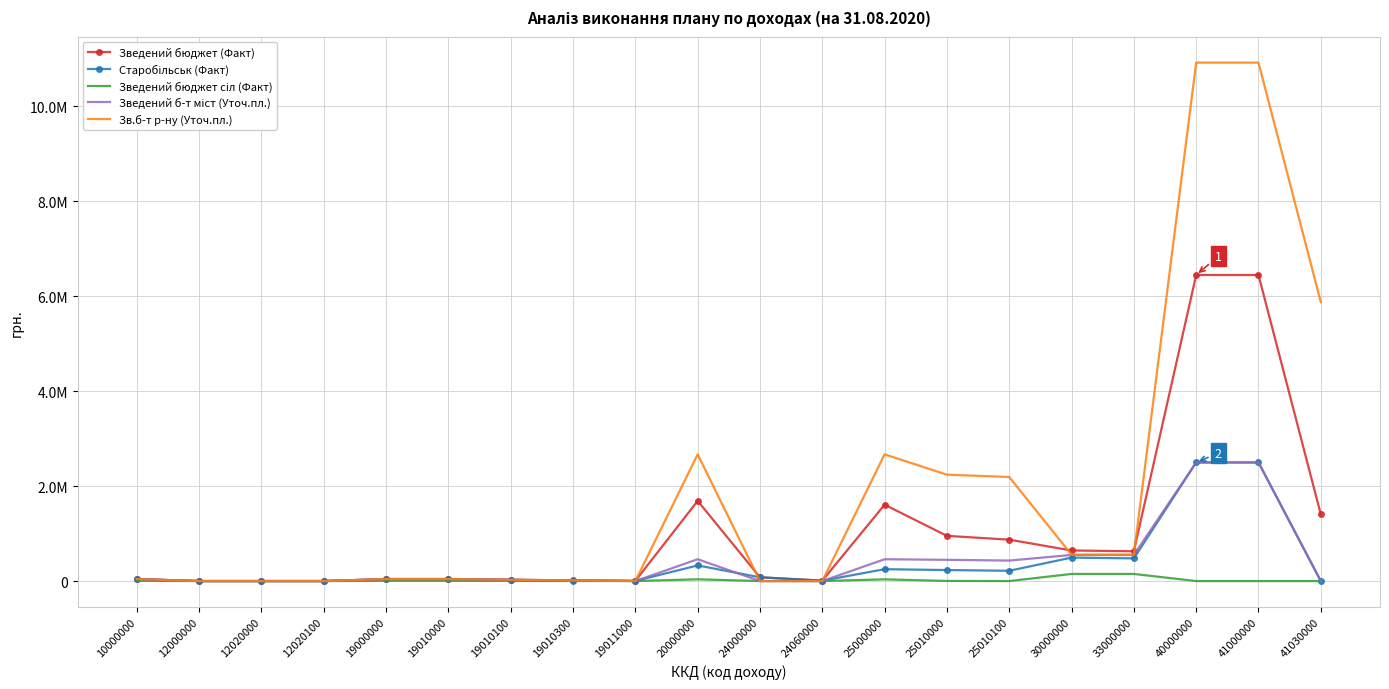

In Зв.б-т р-ну (Уточ.пл.), how many points are higher than both neighbors (excluding endpoints)?

2